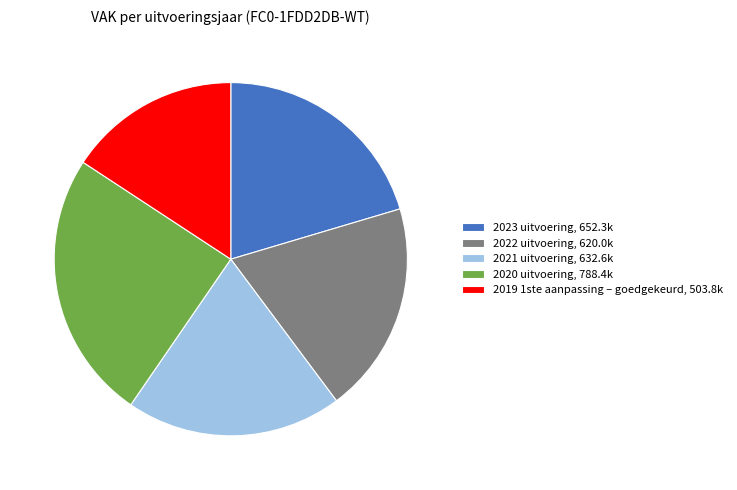

Is it true that 2021 uitvoering, 632.6k is 20% of the pie?

True